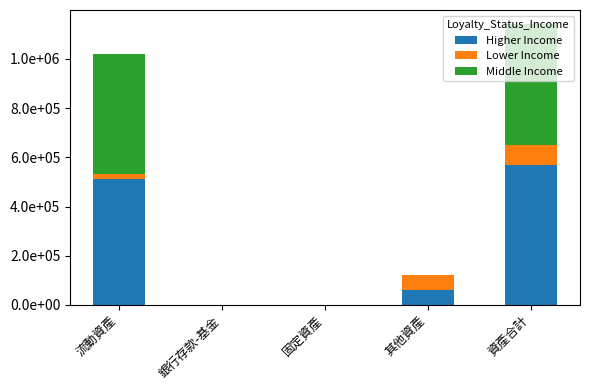

The value of Lower Income at 資產合計 is 81000. True or false?

True